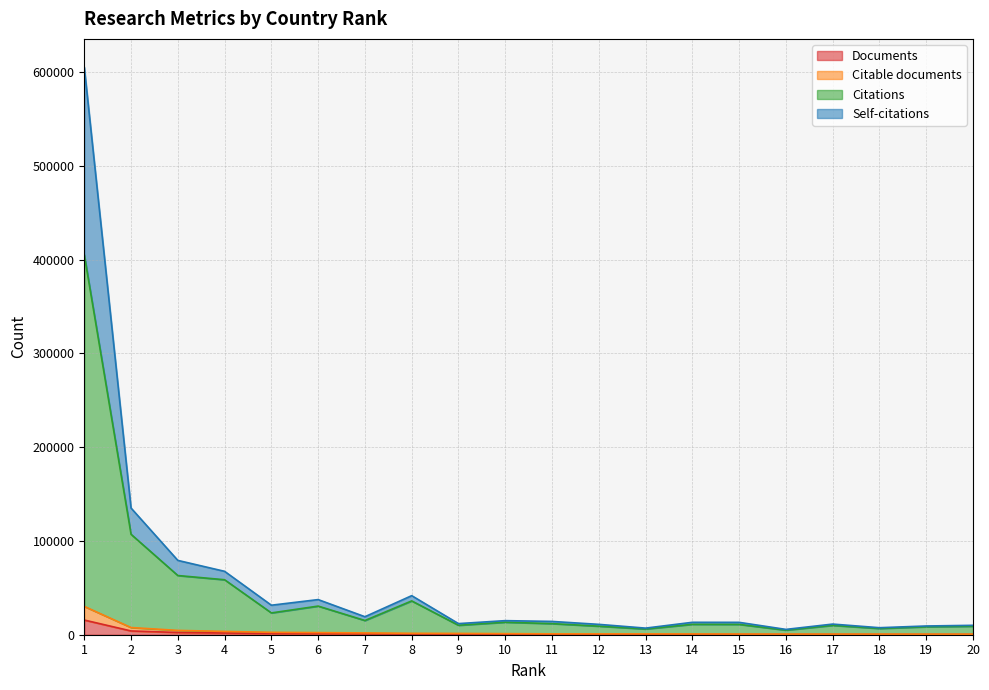

What is the value of the Documents point at the 16th from the left?

336